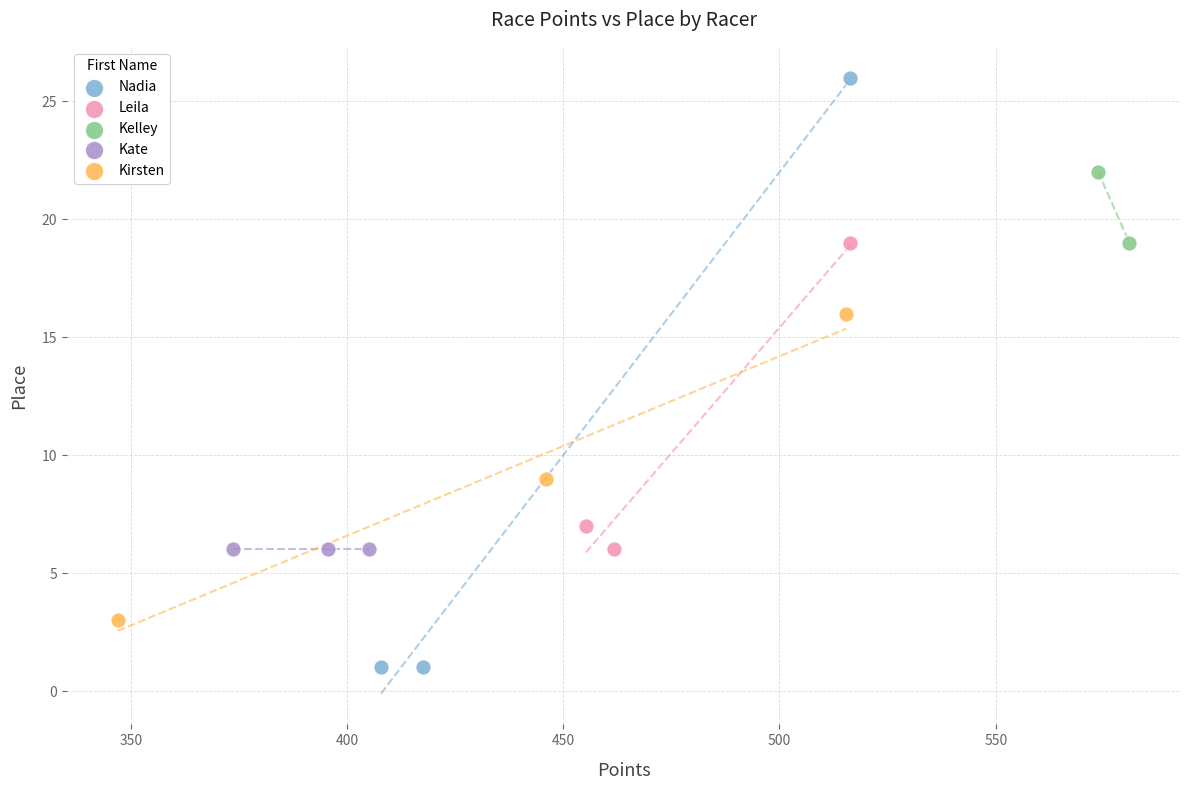

Which series reaches the maximum Y coordinate?

Nadia